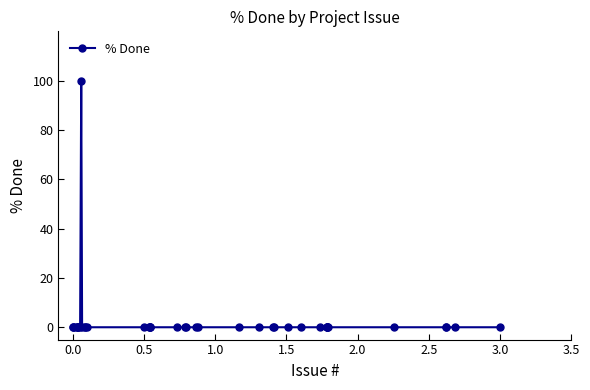

What is the sum of all values?

100